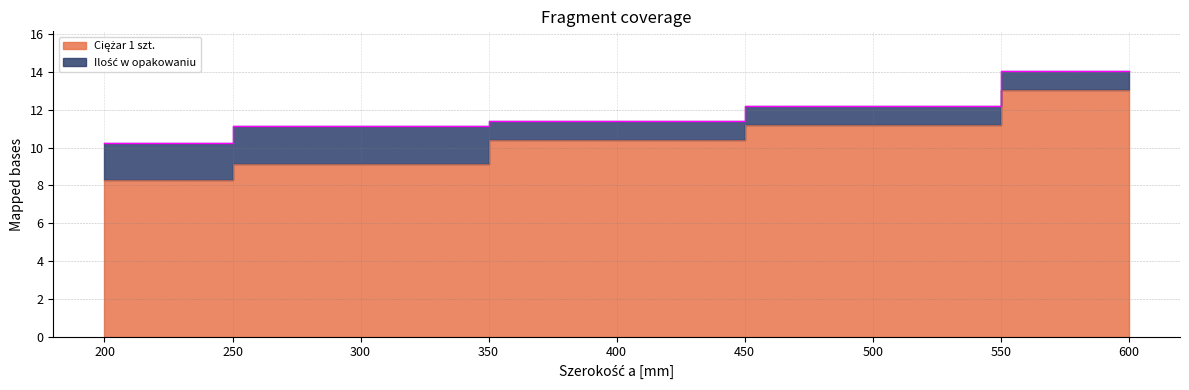

At which category does the chart reach its minimum across all series?

200